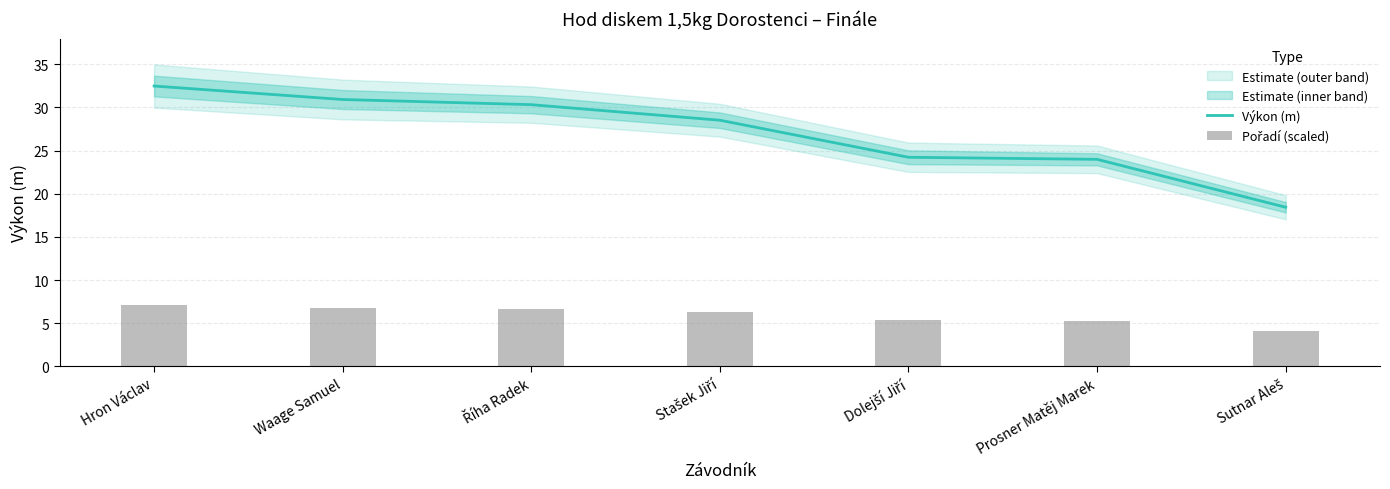

What is the label of the 2nd bar from the left?

Waage Samuel